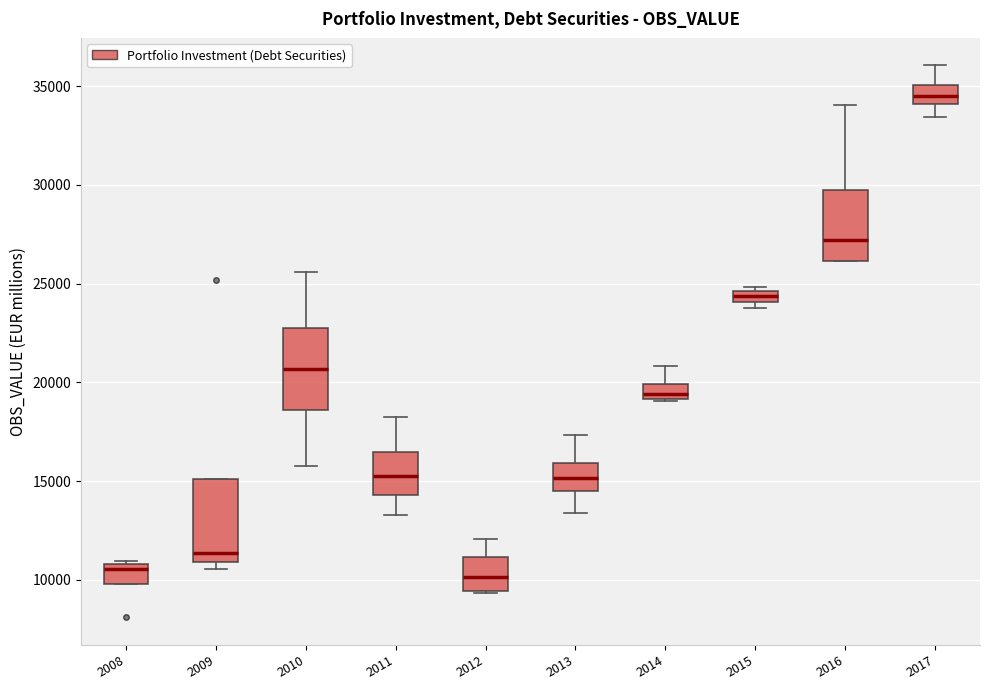

Where does the upper whisker of the box at x = 2016 end on the y-axis? The values are not printed on the chart, so give them approximately, as read against the axis.

34000